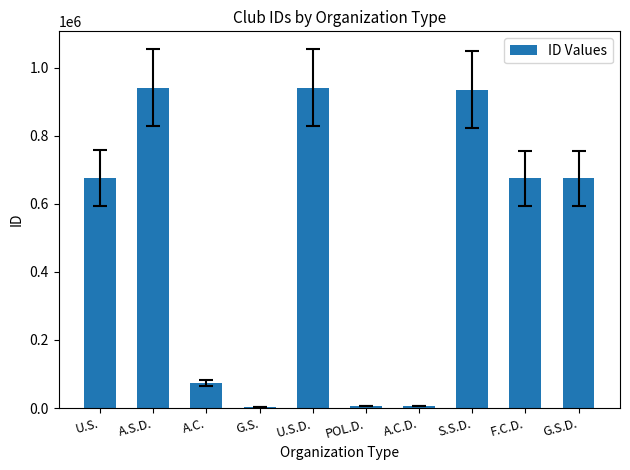

The chart shows a value of 5590 at POL.D.. True or false?

True